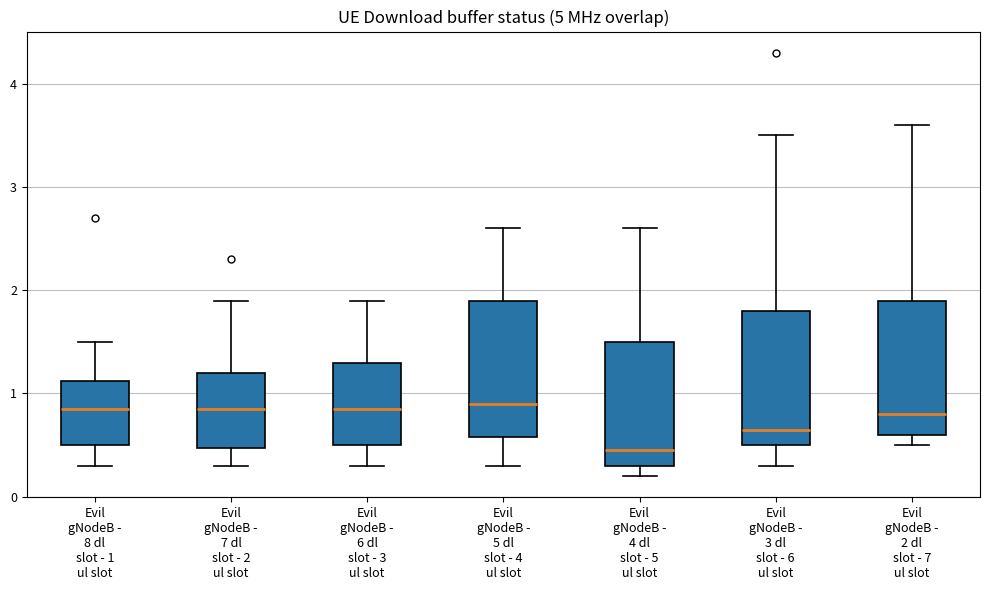

Reading left to right, read every box against the y-axis: the position of its median line, the range the box covers, and the ends of its whiskers. The values are not printed on the chart, so give them approximately, as read against the axis.

Evil gNodeB - 8 dl slot - 1 ul slot: median 0.9, box 0.5 to 1.1, whiskers 0.3 to 1.5
Evil gNodeB - 7 dl slot - 2 ul slot: median 0.9, box 0.5 to 1.2, whiskers 0.3 to 1.9
Evil gNodeB - 6 dl slot - 3 ul slot: median 0.9, box 0.5 to 1.3, whiskers 0.3 to 1.9
Evil gNodeB - 5 dl slot - 4 ul slot: median 0.9, box 0.6 to 1.9, whiskers 0.3 to 2.6
Evil gNodeB - 4 dl slot - 5 ul slot: median 0.5, box 0.3 to 1.5, whiskers 0.2 to 2.6
Evil gNodeB - 3 dl slot - 6 ul slot: median 0.7, box 0.5 to 1.8, whiskers 0.3 to 3.5
Evil gNodeB - 2 dl slot - 7 ul slot: median 0.8, box 0.6 to 1.9, whiskers 0.5 to 3.6